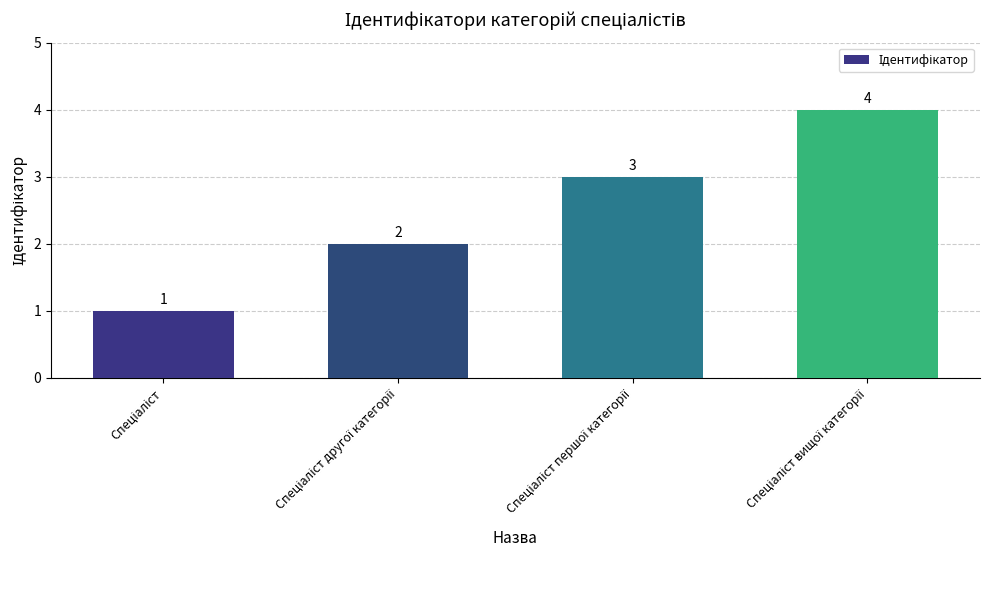

How many values are between 2 and 4?

3